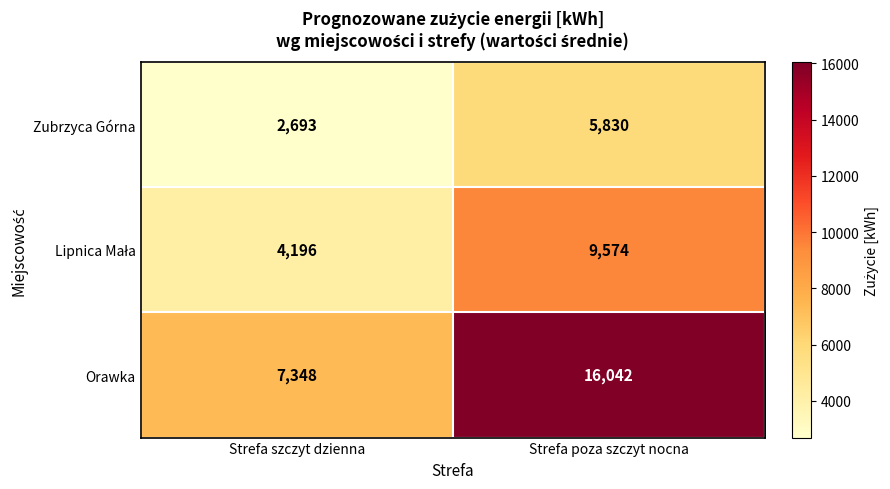

Read the Zubrzyca Górna value at Strefa szczyt dzienna, to the nearest 10.

2690